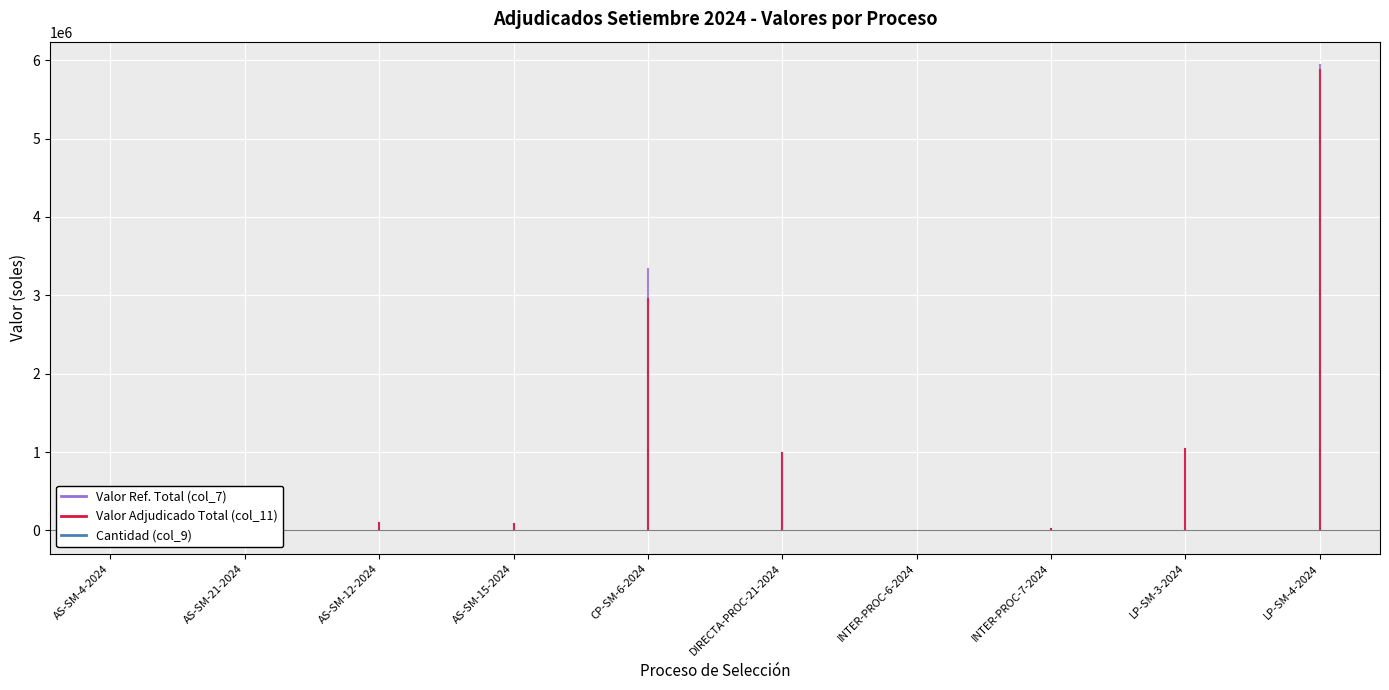

How many lines are shown in the chart?

3